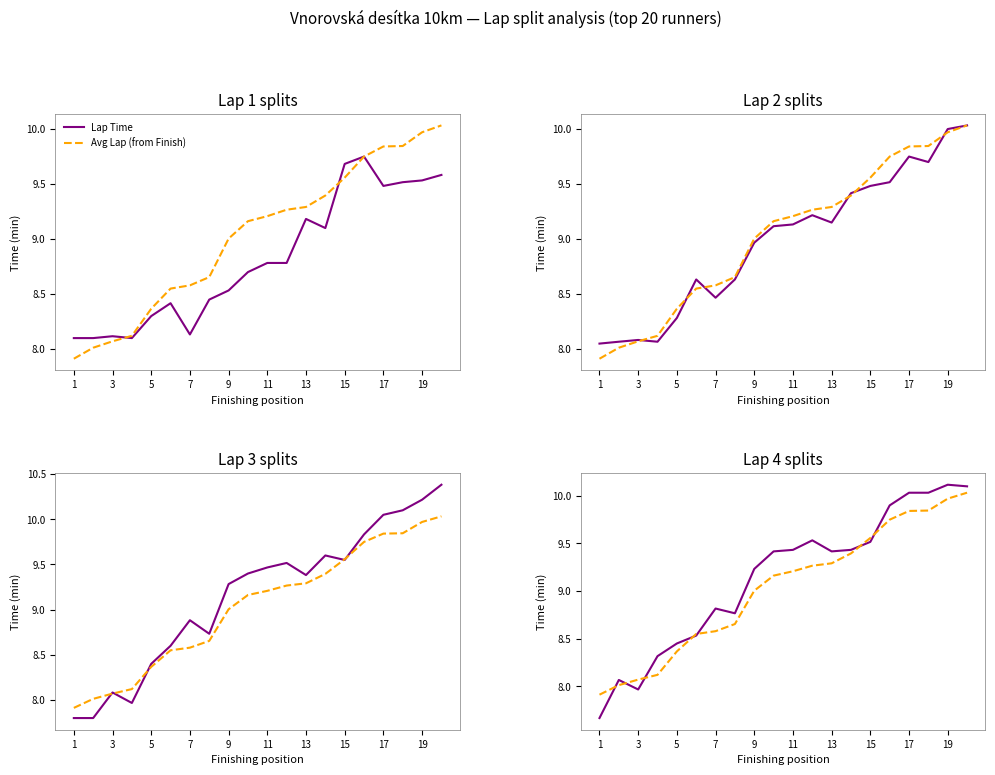

How many lines are shown in the chart?

2